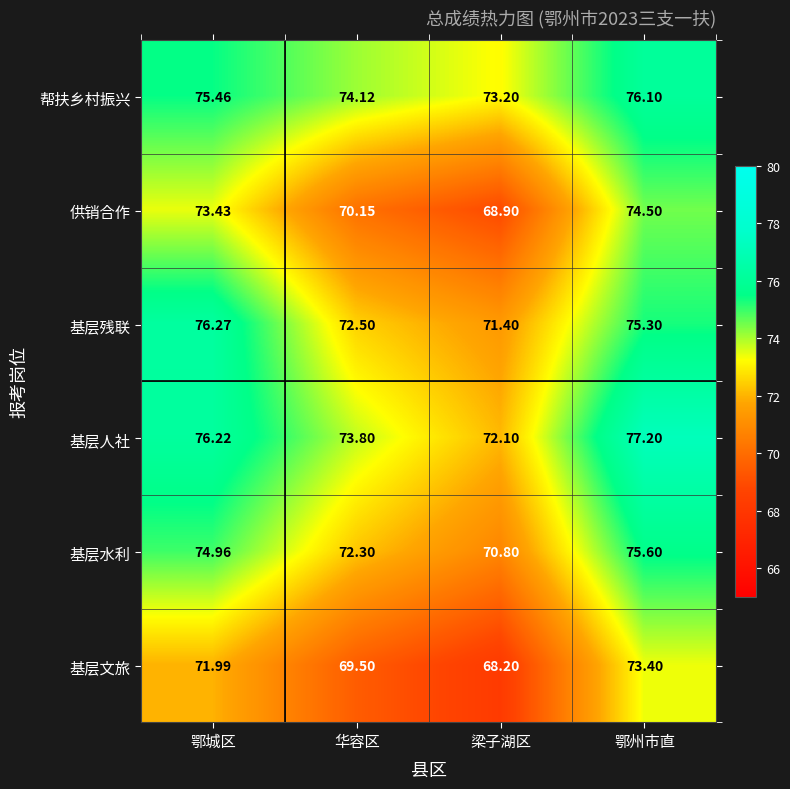

List the series in order of their peak value, lowest first.

基层文旅, 供销合作, 基层水利, 帮扶乡村振兴, 基层残联, 基层人社